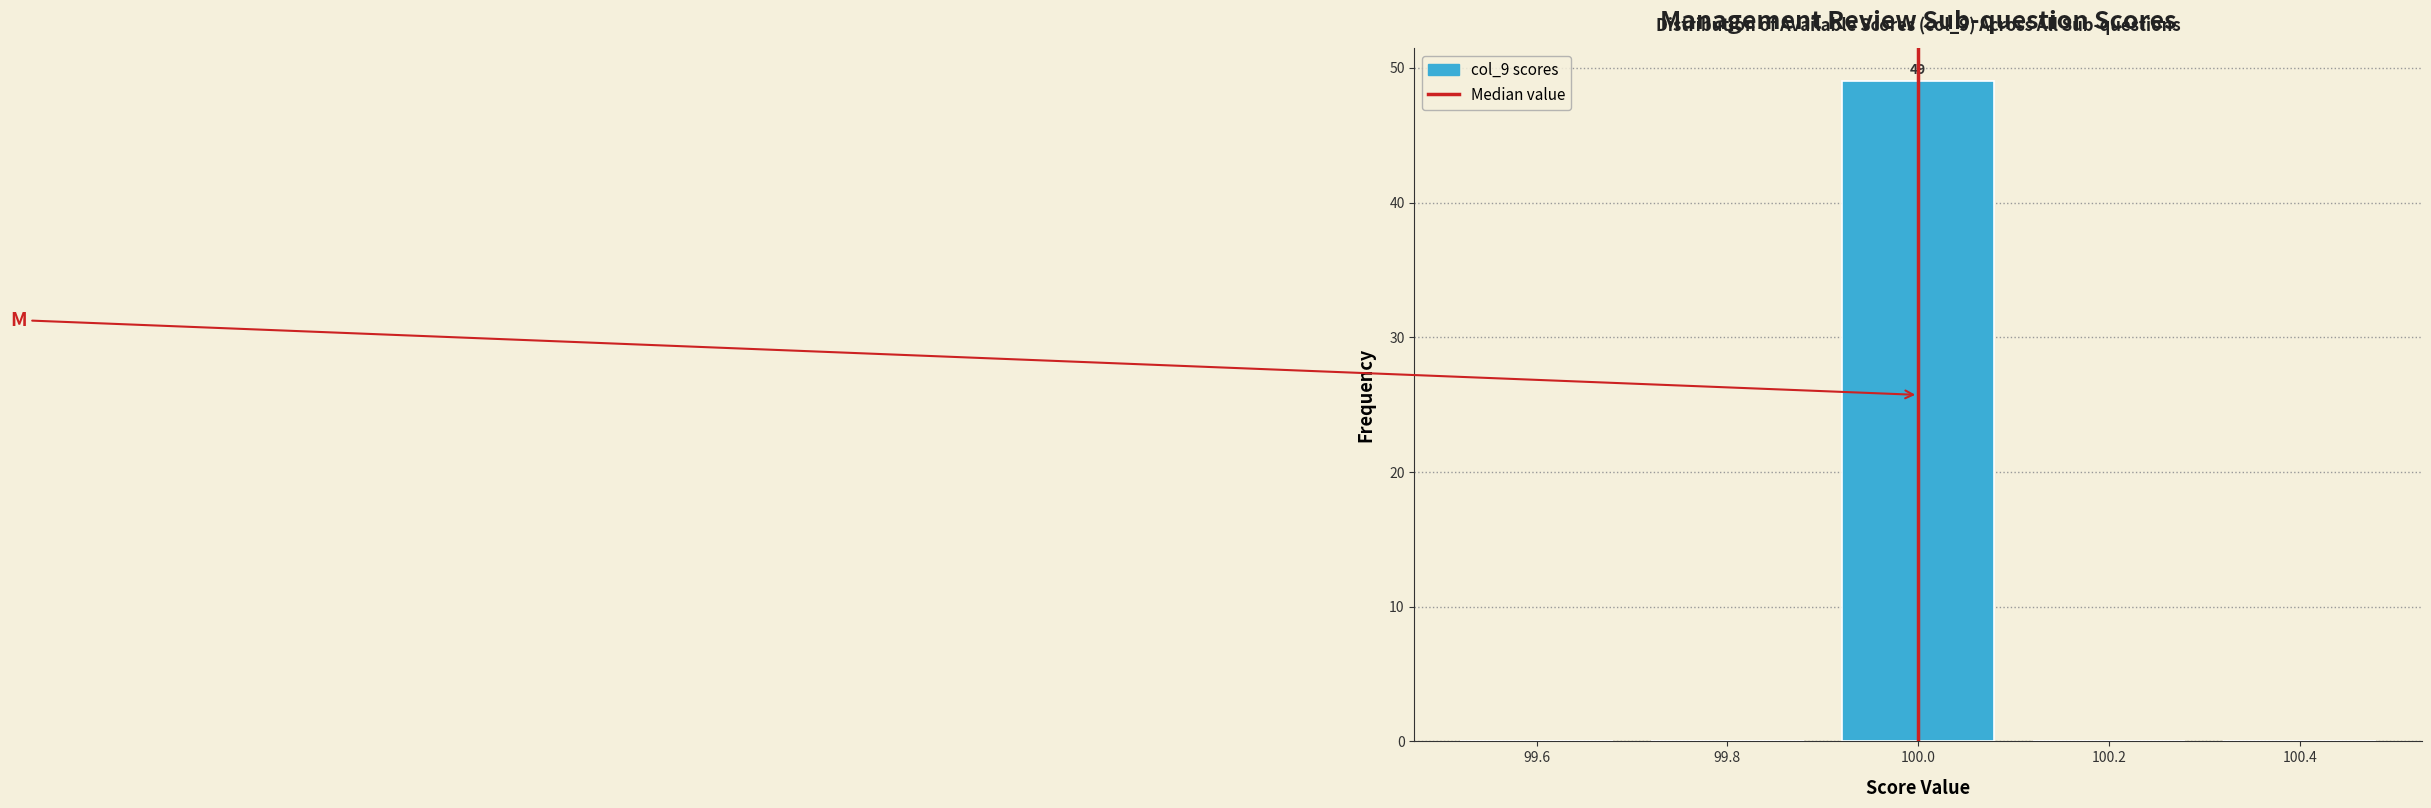

Over which range of the x-axis is the bar tallest?

99.9 to 100.1